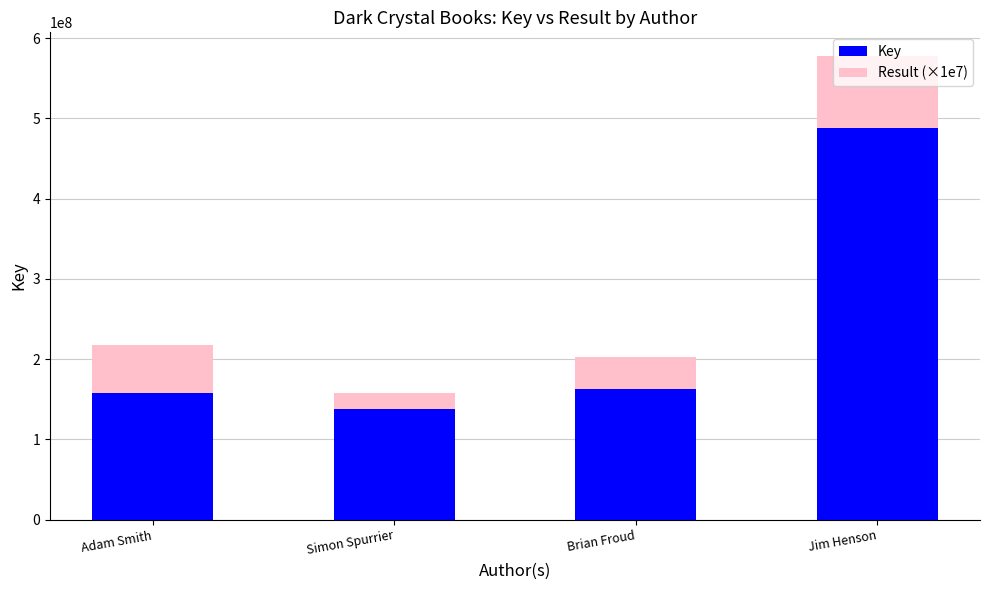

What is the sum of all Key values?

946121722